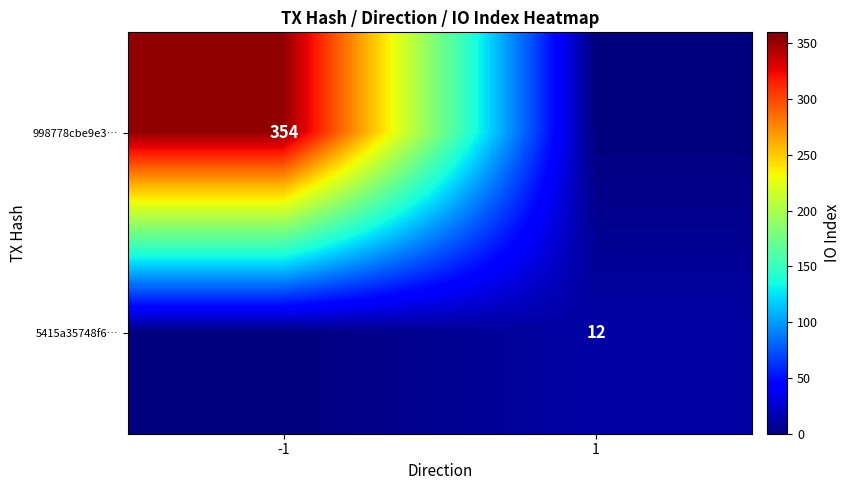

The value of 998778cbe9e3… at -1 is 354. True or false?

True